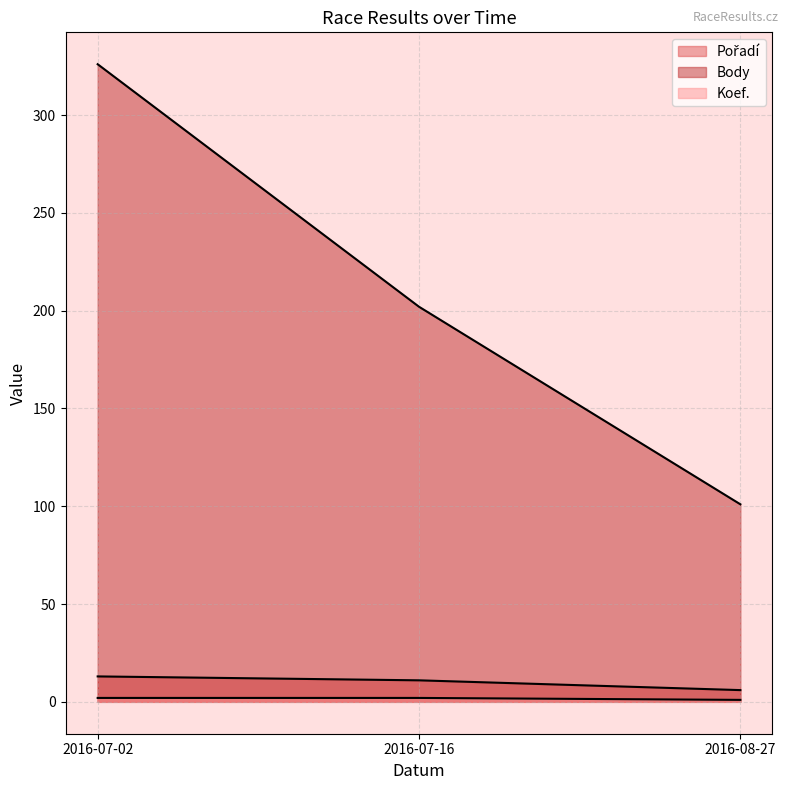

Rank the series at 2016-07-02 from highest to lowest value.

Body, Pořadí, Koef.